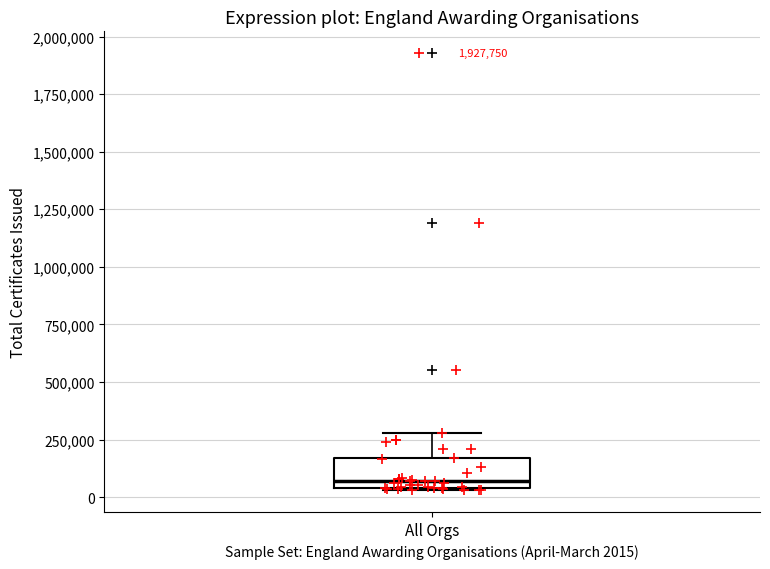

Read this box plot against the y-axis: the position of the median line, the range covered by the box, and the ends of both whiskers. The values are not printed on the chart, so give them approximately, as read against the axis.

median 50000 (just above the box's lower edge), box 50000 to 150000, whiskers 50000 to 300000